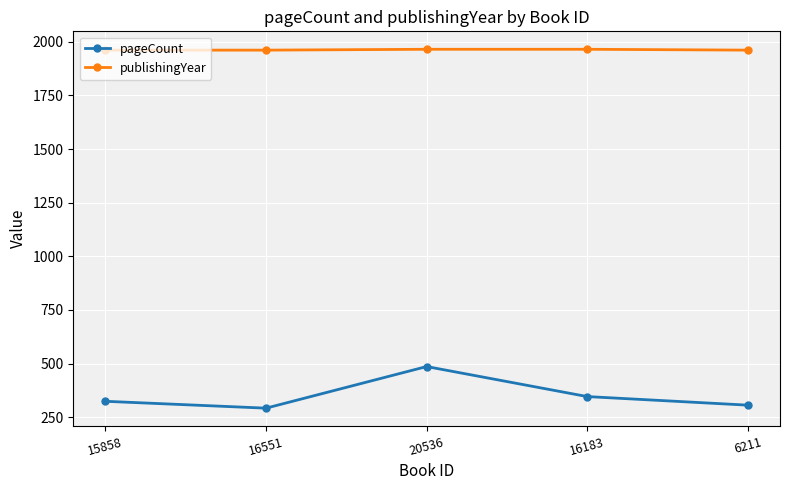

What is the spread (max minus min) of values at 6211?

1655